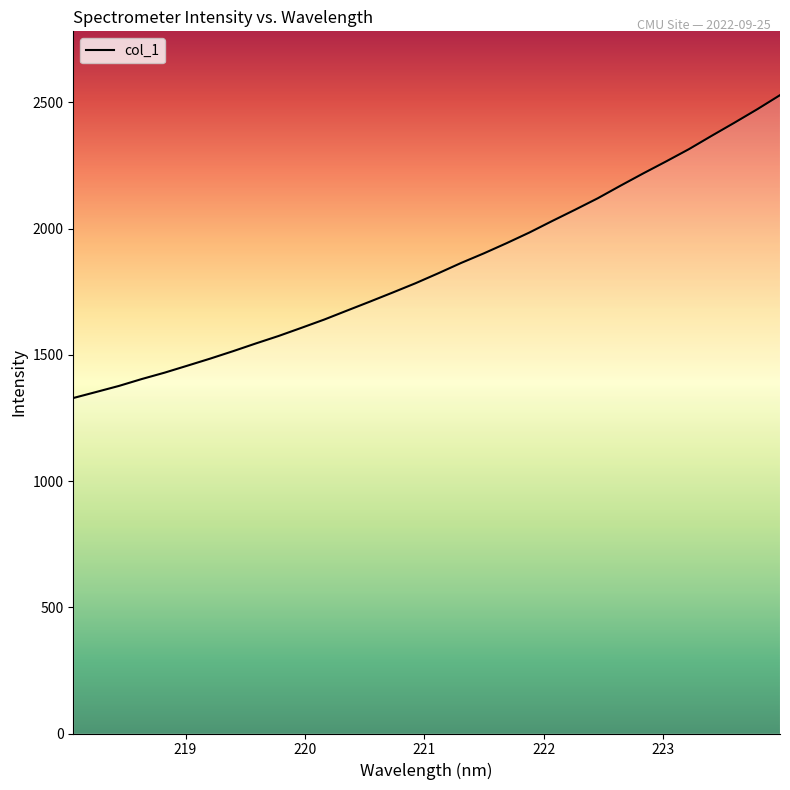

What is the difference between the maximum and minimum values?

1199.5